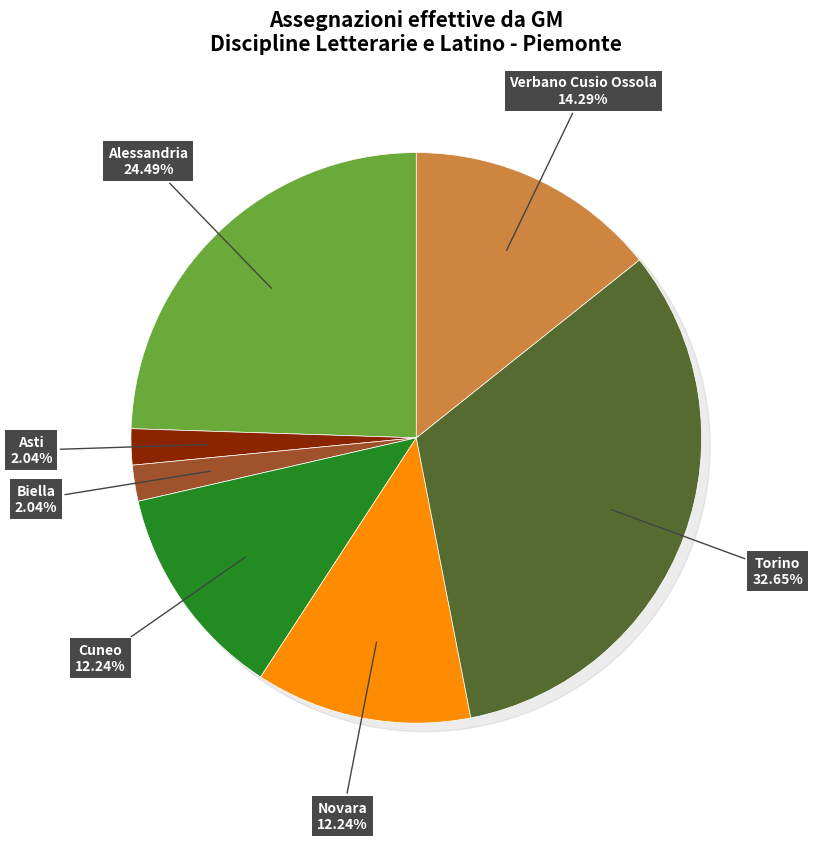

What is the total percentage of Cuneo and Verbano Cusio Ossola?

26.5%